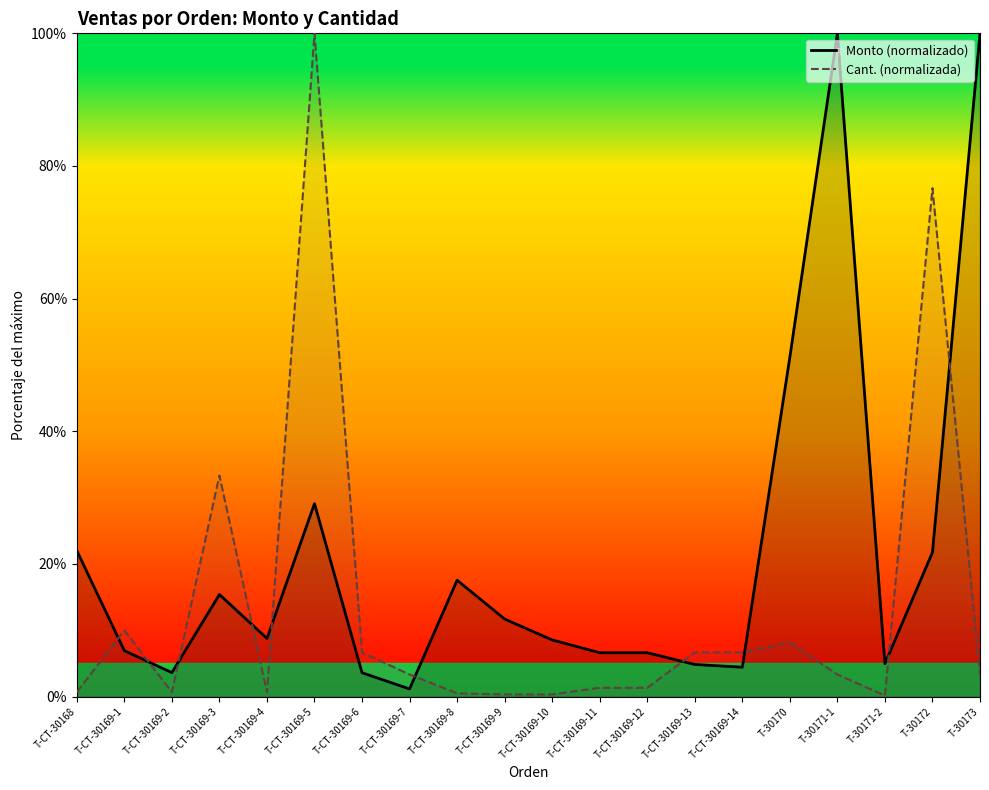

List the labels in order of Cant. (normalizada) value, smallest first.

T-30171-2, T-CT-30169-9, T-CT-30169-10, T-CT-30169-8, T-CT-30168, T-CT-30169-2, T-CT-30169-4, T-CT-30169-11, T-CT-30169-12, T-CT-30169-7, T-30171-1, T-30173, T-CT-30169-6, T-CT-30169-13, T-CT-30169-14, T-30170, T-CT-30169-1, T-CT-30169-3, T-30172, T-CT-30169-5